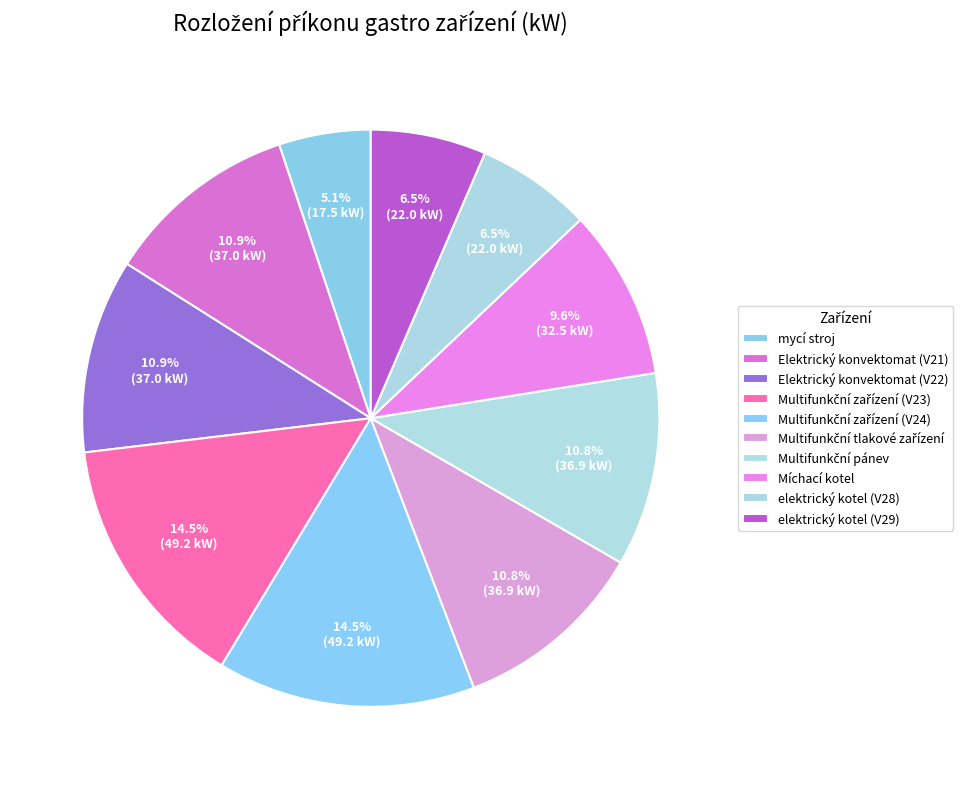

Rank the categories by value from lowest to highest.

mycí stroj, elektrický kotel (V28), elektrický kotel (V29), Míchací kotel, Multifunkční tlakové zařízení, Multifunkční pánev, Elektrický konvektomat (V21), Elektrický konvektomat (V22), Multifunkční zařízení (V23), Multifunkční zařízení (V24)